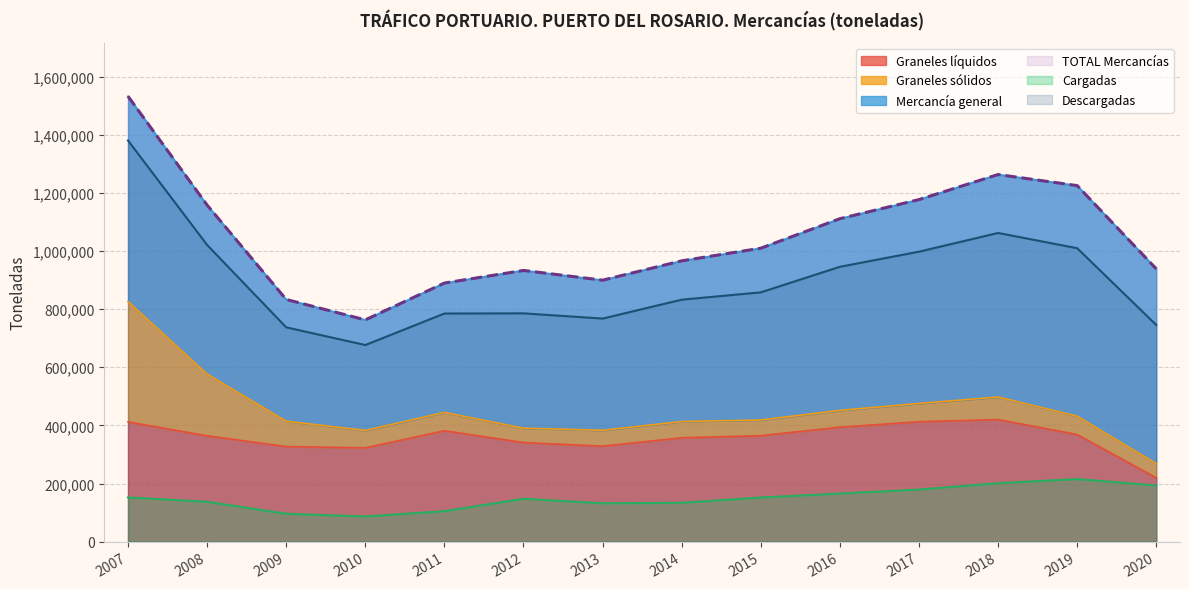

Which series has the largest total across all categories?

TOTAL Mercancías